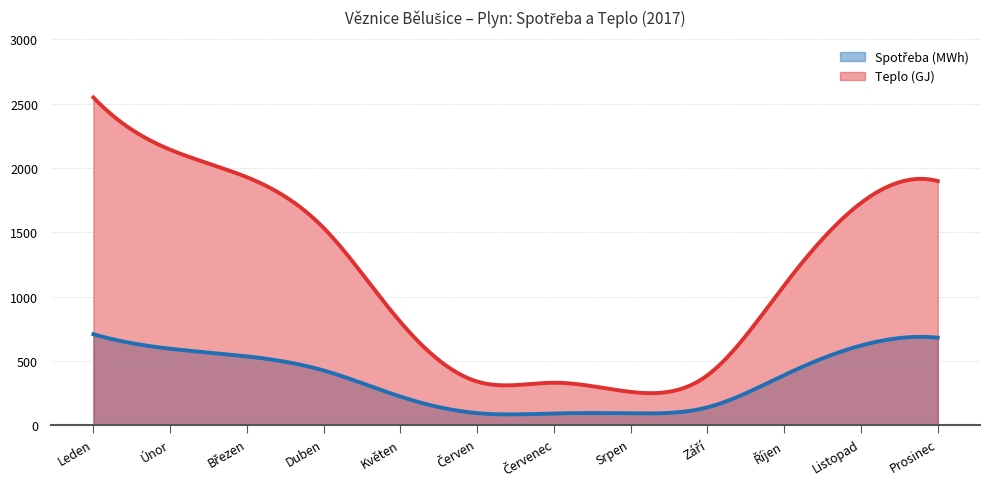

Which series changed the most between Únor and Prosinec?

Teplo (GJ)